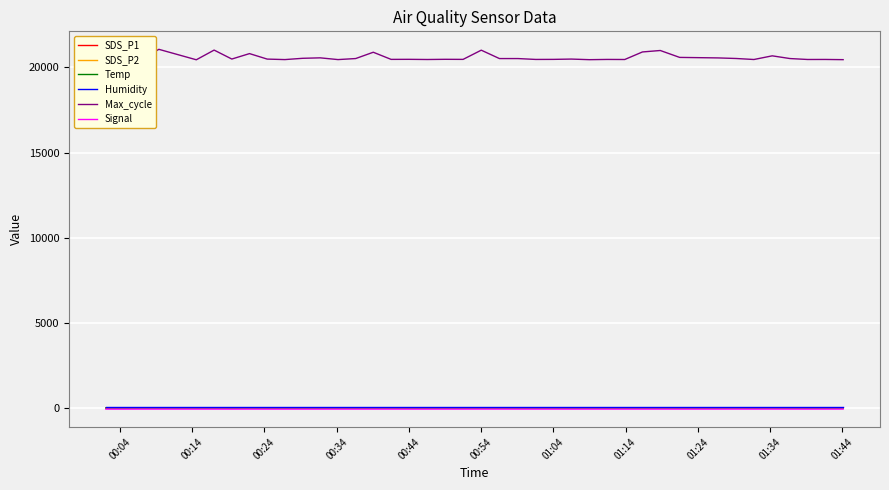

Does the chart have visible grid lines?

Yes